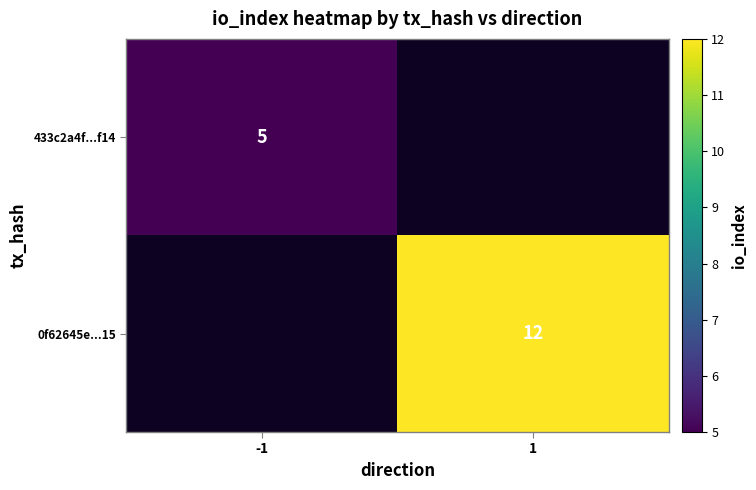

How many series are shown in this chart?

2